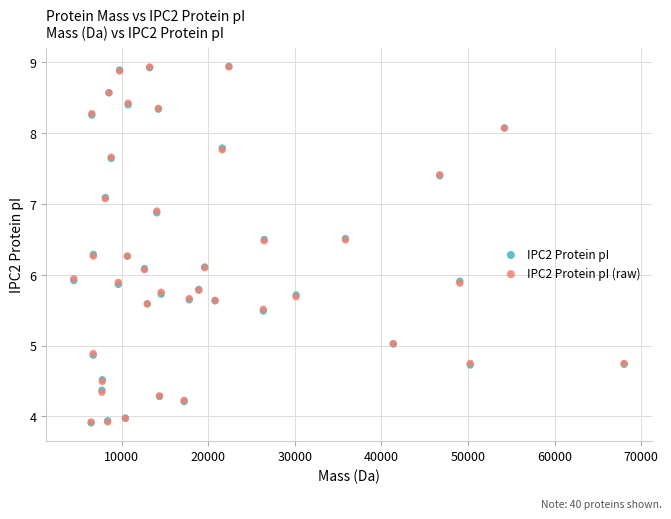

What are all the series names shown in the legend?

IPC2 Protein pI, IPC2 Protein pI (raw)